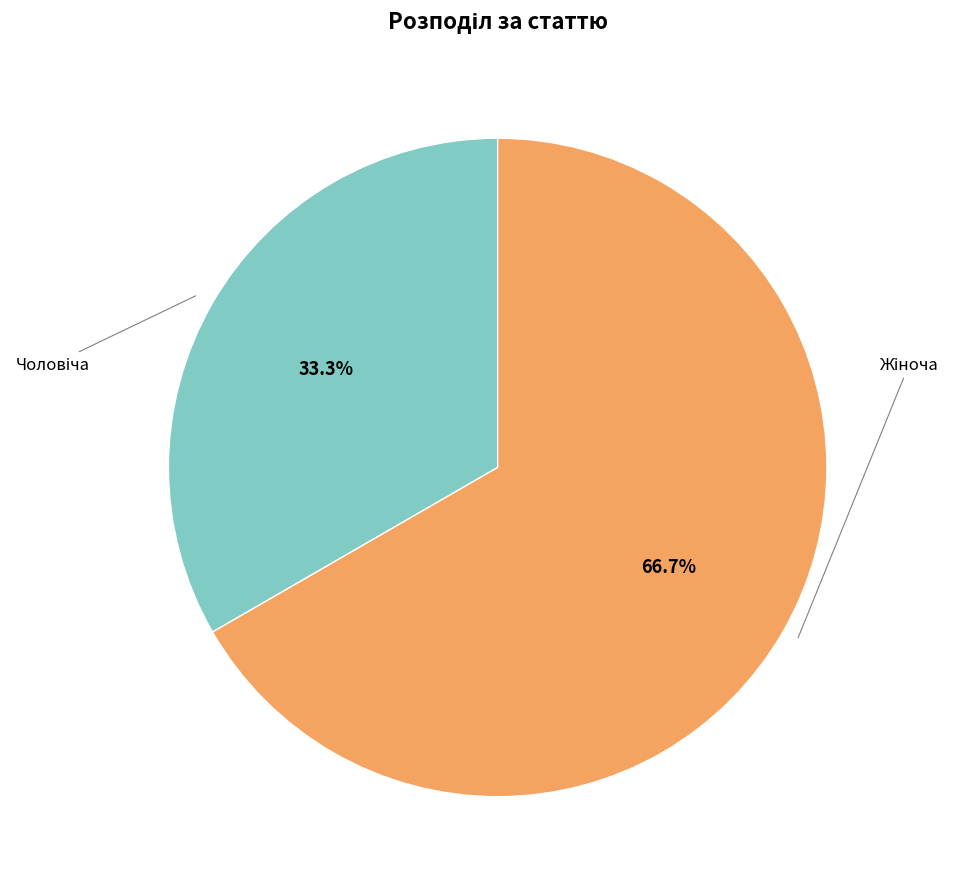

Is there any slice that represents more than half of the pie?

Yes